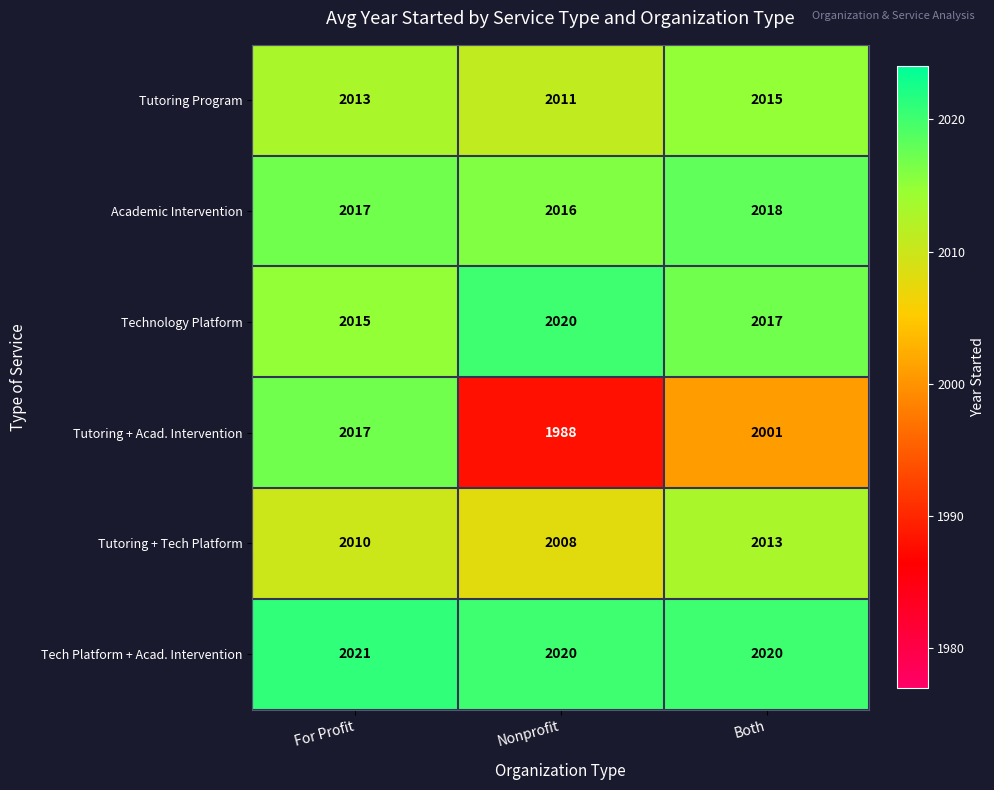

At how many categories does at least one series exceed 1998?

3